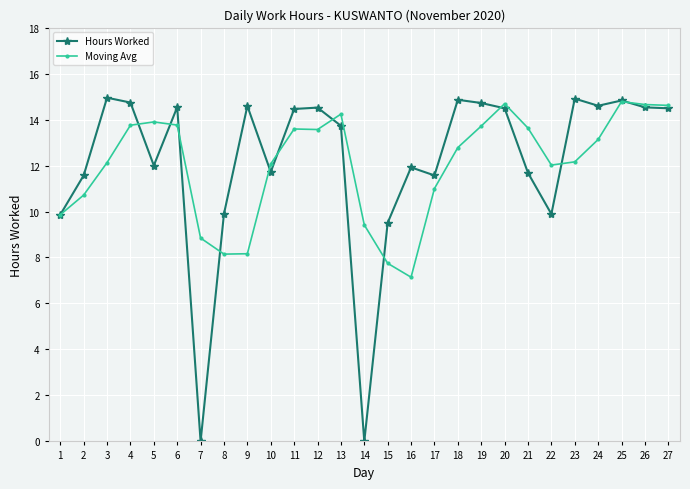

What is the difference between the Moving Avg values at 22 and 5?

1.9